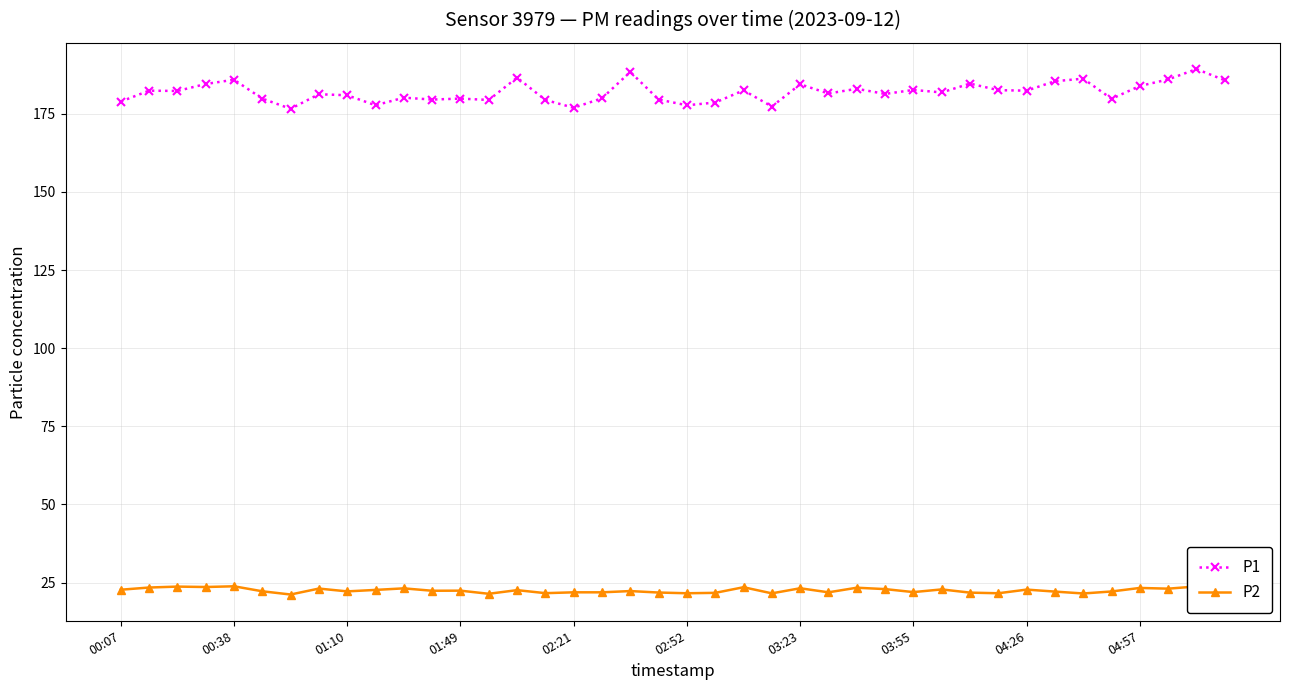

What is the value of the P2 point at the 31st from the left?

21.8